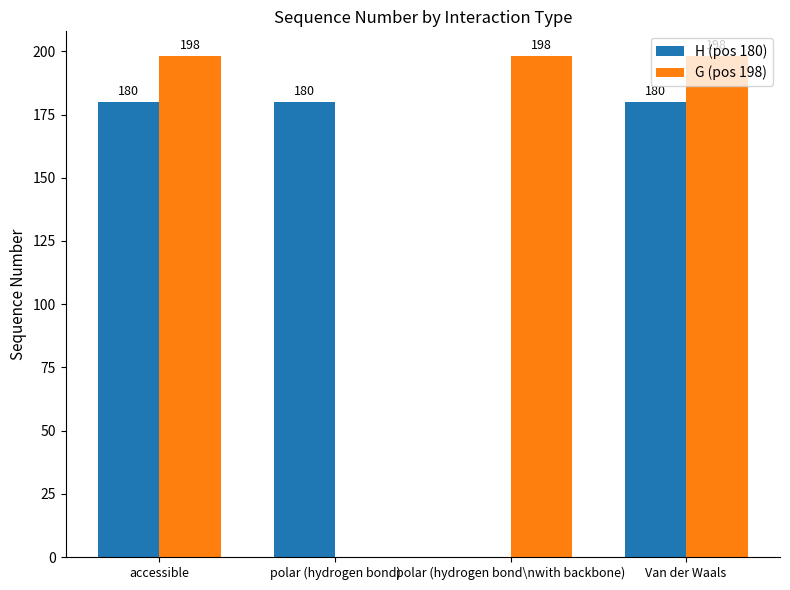

What is the highest value of the H (pos 180) series?

180